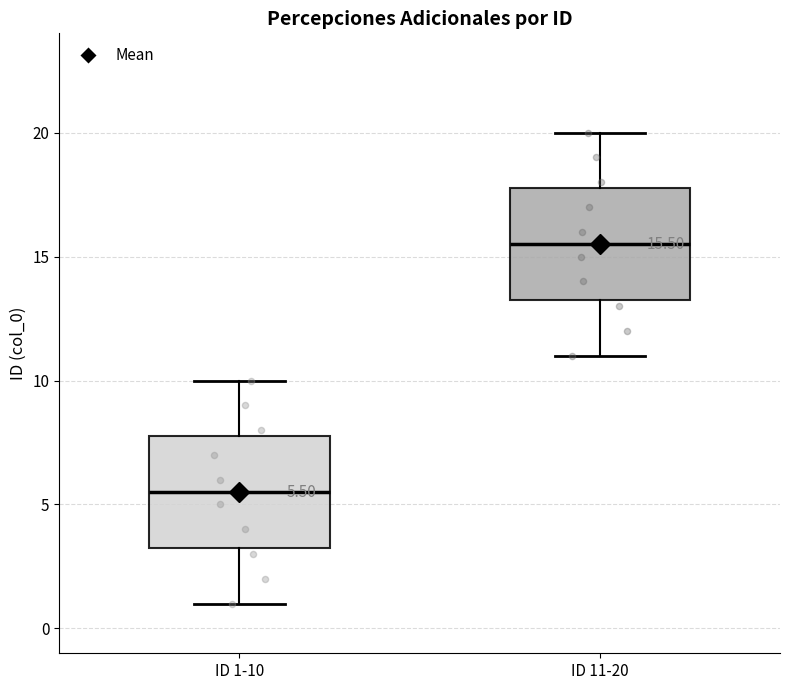

Which box's median line is the highest?

ID 11-20